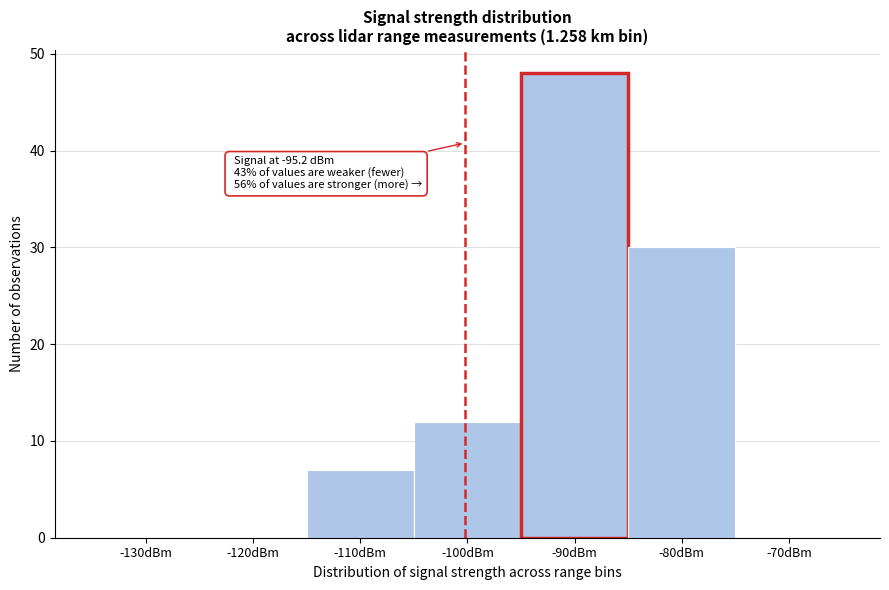

Reading right to left, extract all data points from this chart.

-70dBm=0	-80dBm=30	-90dBm=48	-100dBm=12	-110dBm=7	-120dBm=0	-130dBm=0